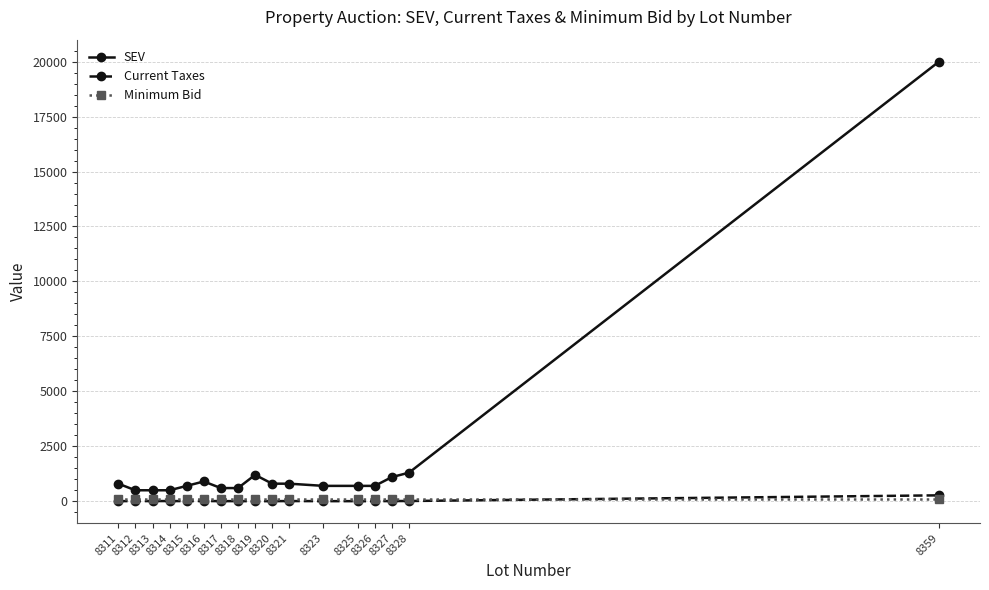

Which series has the largest total across all categories?

SEV